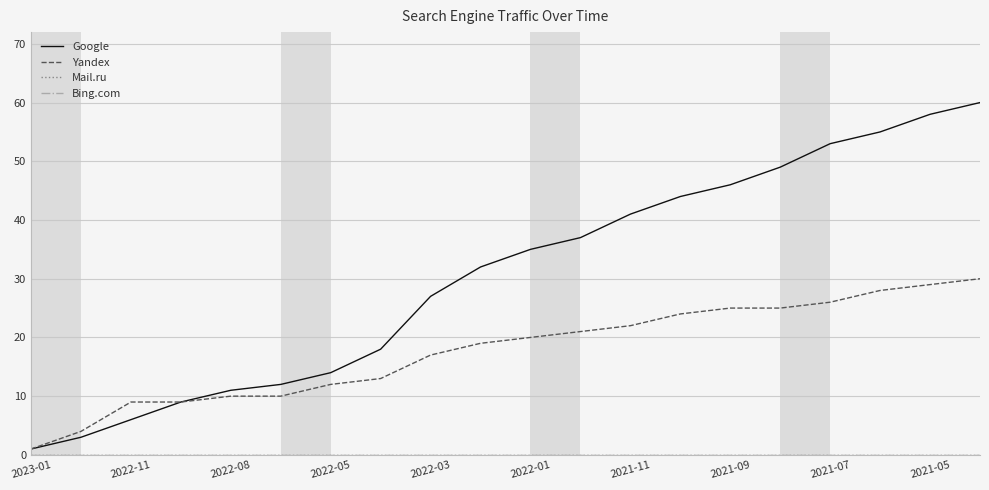

At which category is the sum across all series the highest?

19